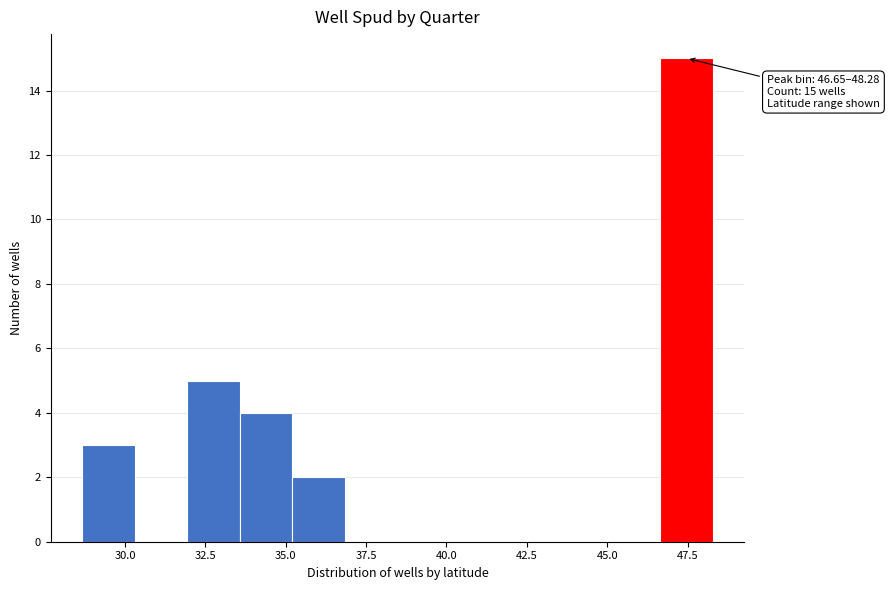

Around what value on the x-axis is the tallest bar? Give the approximate position of its centre, as read against the axis.

47.5